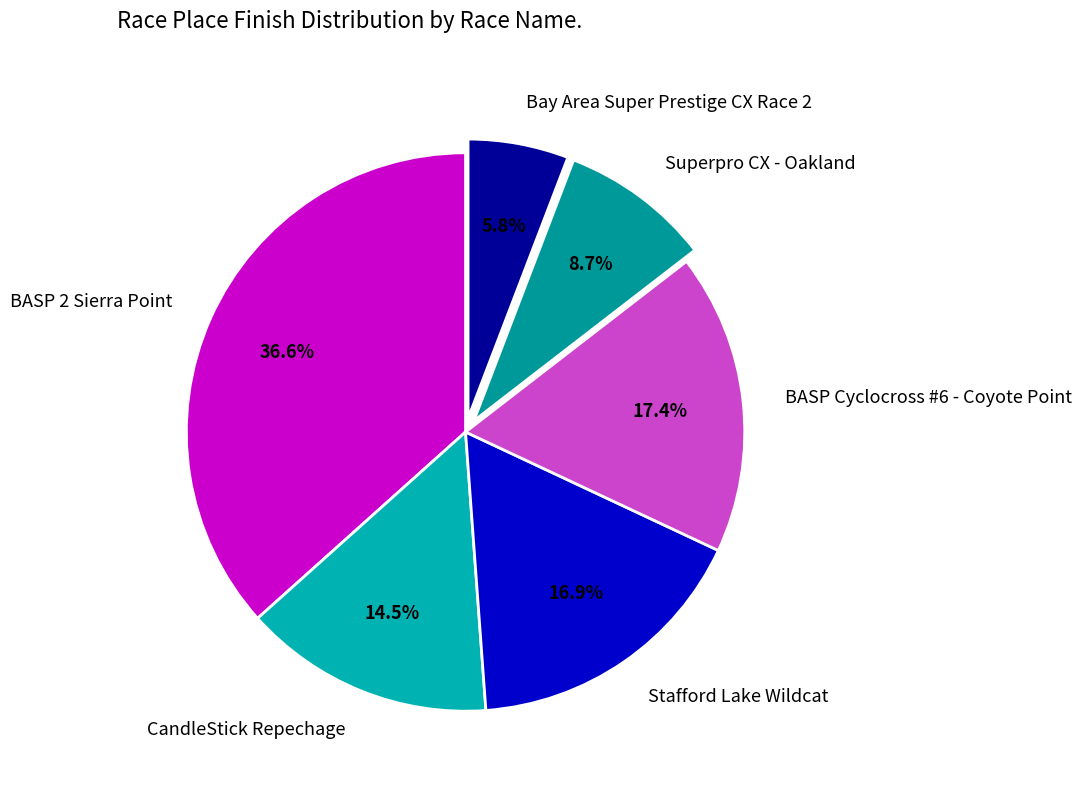

To the nearest percent, what is the difference between the largest and smallest slice percentages?

31%